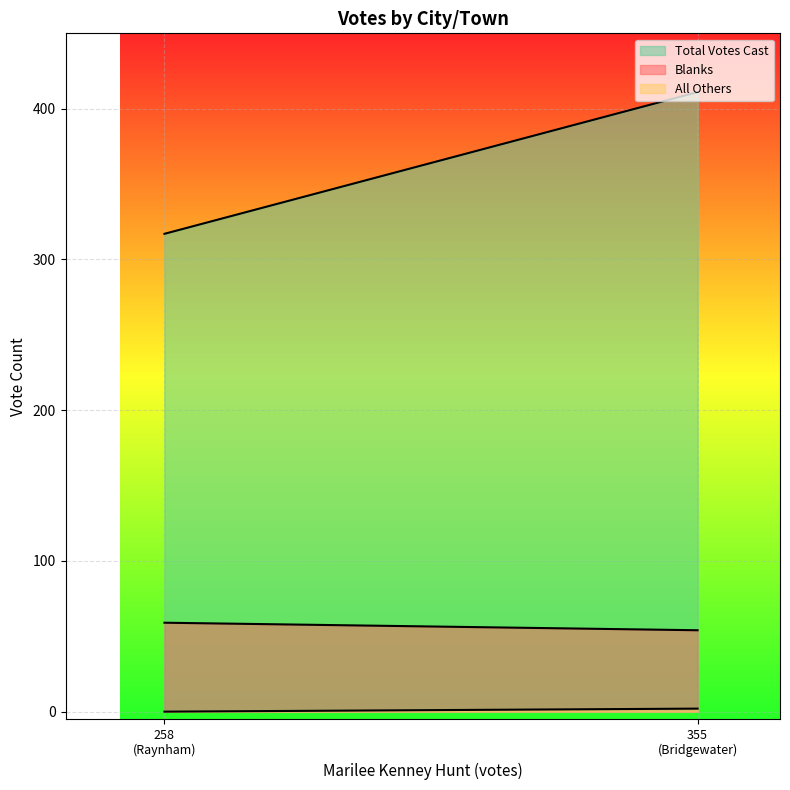

Which series has the largest range (max minus min)?

Total Votes Cast